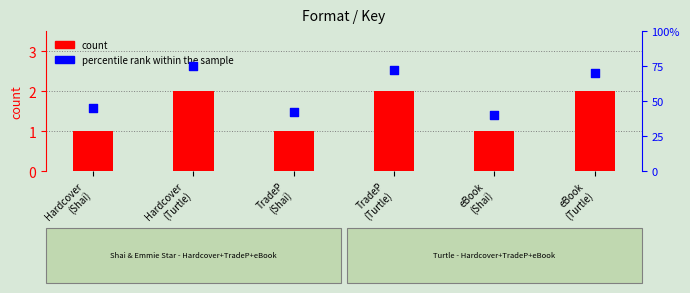

Which series has the largest total across all categories?

count